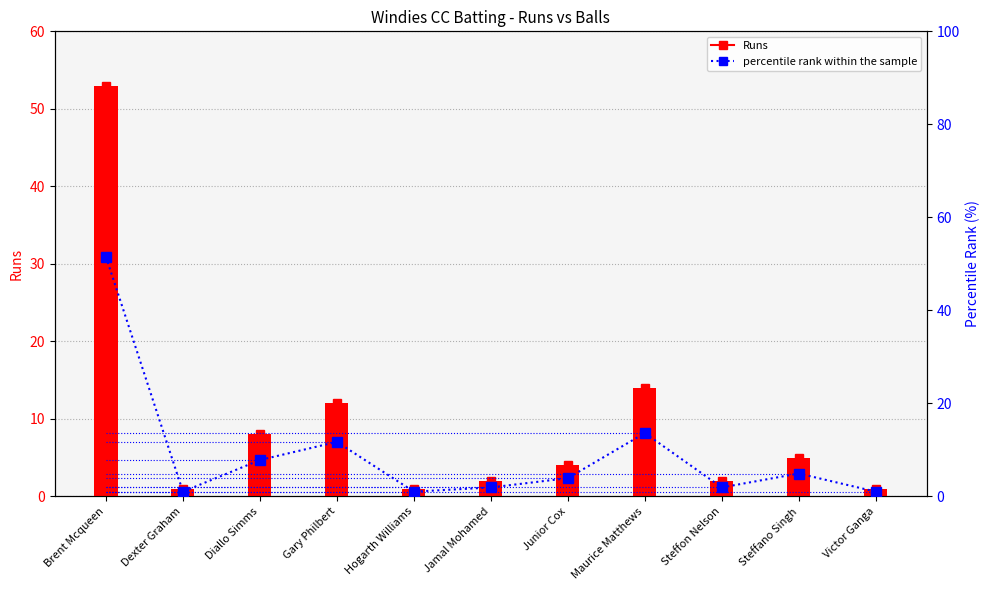

Reading right to left, extract all data points from this chart.

Runs: 1.0	5.0	2.0	14.0	4.0	2.0	1.0	12.0	8.0	1.0	53.0
percentile rank within the sample: 1.0	4.9	1.9	13.6	3.9	1.9	1.0	11.7	7.8	1.0	51.5